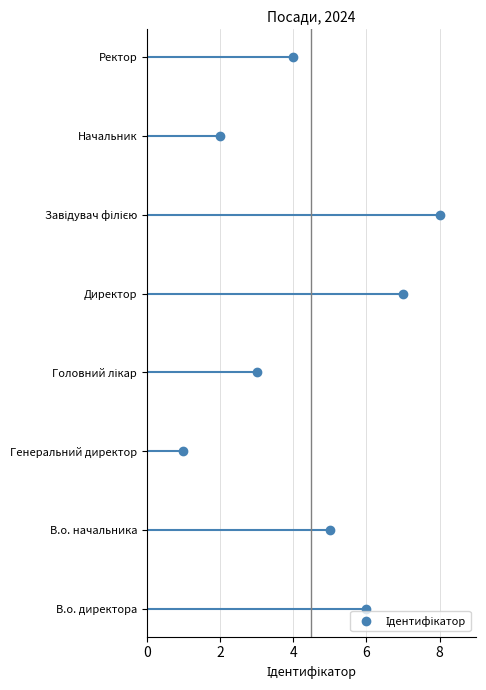

Is this an area chart (filled region under the line)?

No